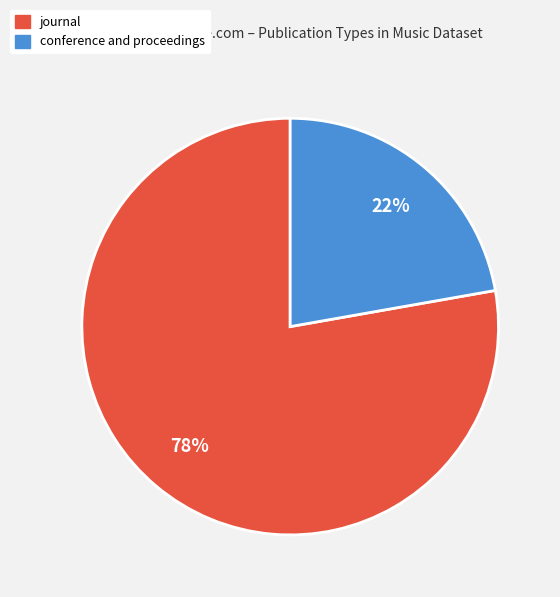

What is the ratio of the value at journal to the value at conference and proceedings?

3.5